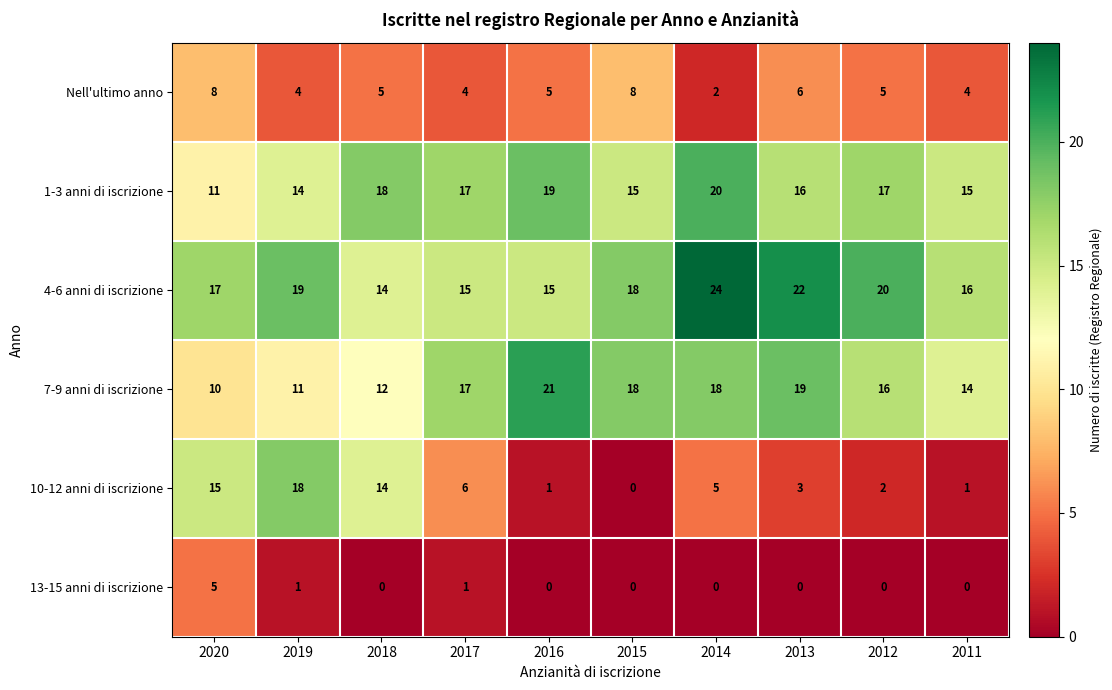

What is the difference between the second highest and second lowest values in the 7-9 anni di iscrizione series?

8